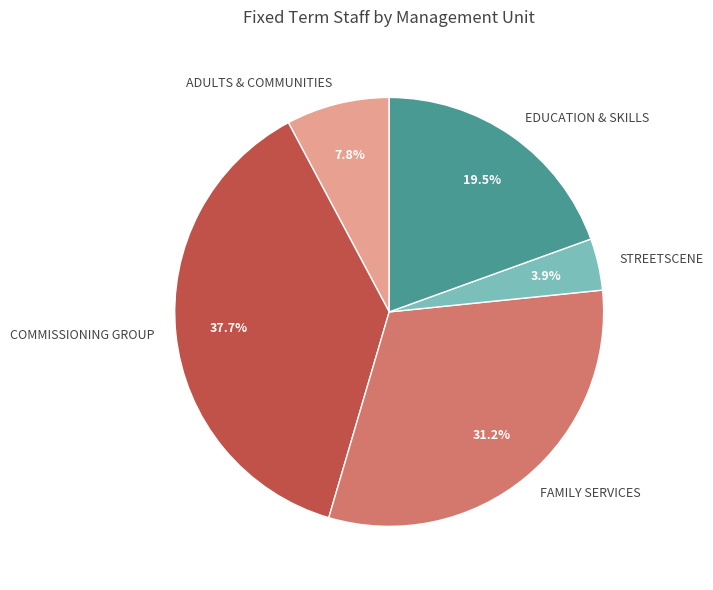

To the nearest percent, what is the difference between the largest and smallest slice percentages?

34%